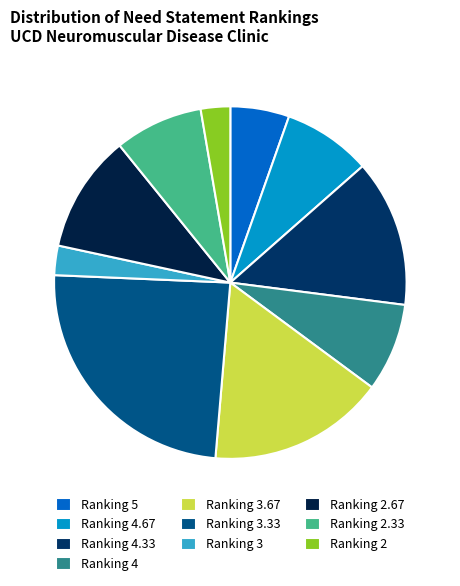

To the nearest percent, what portion does Ranking 3.33 represent?

24%